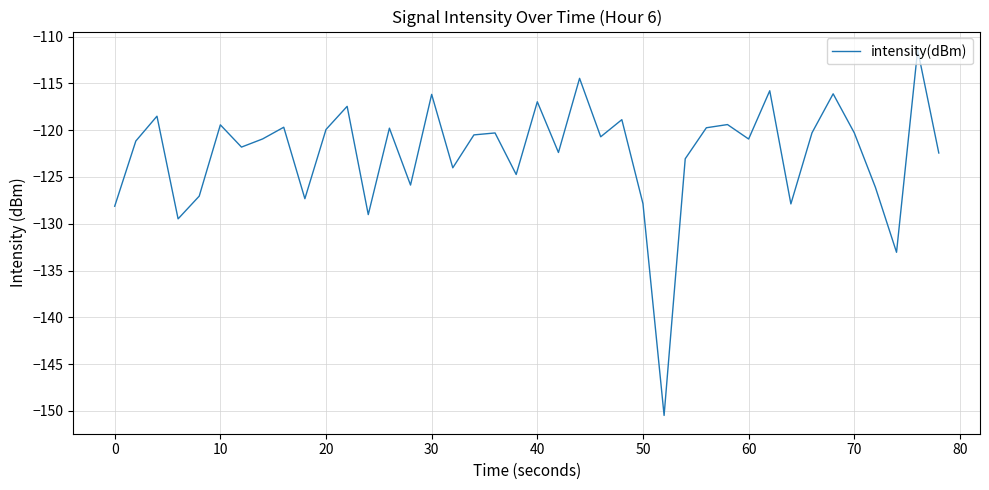

What is the smallest value displayed?

-150.5